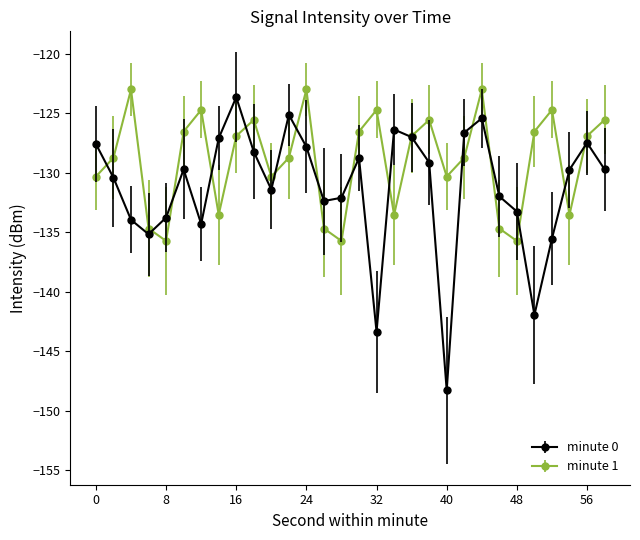

Count the number of data series in this chart.

2